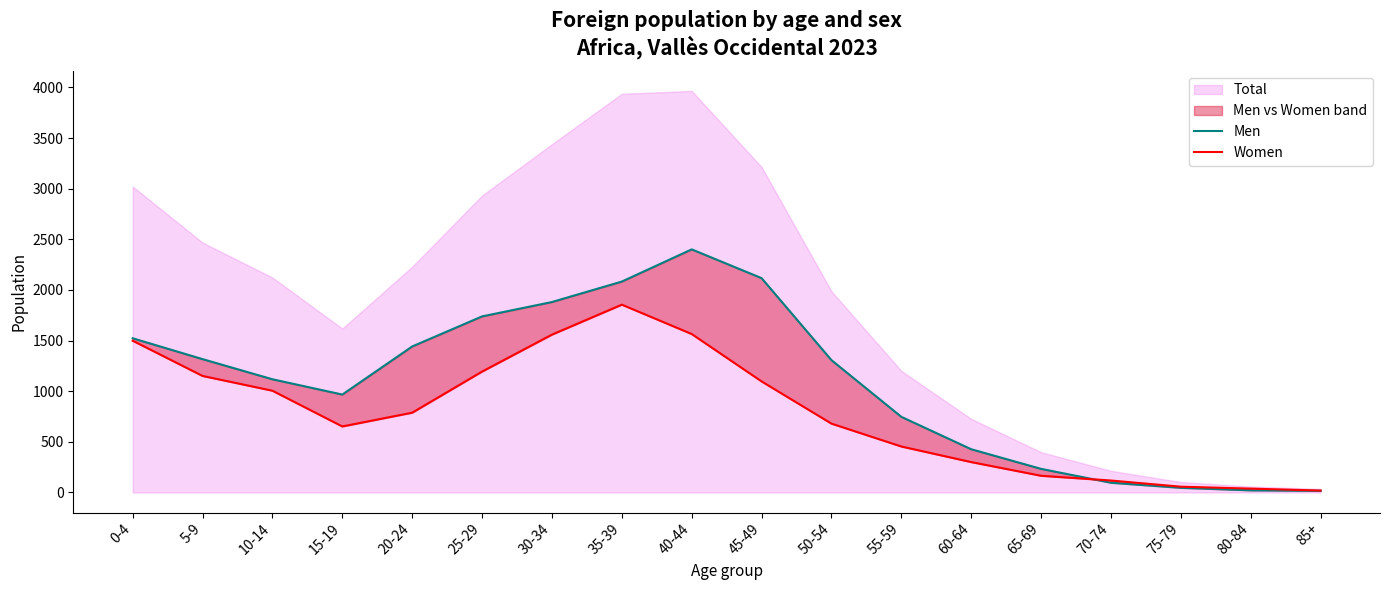

The Women series shows 1097 at 45-49. True or false?

True